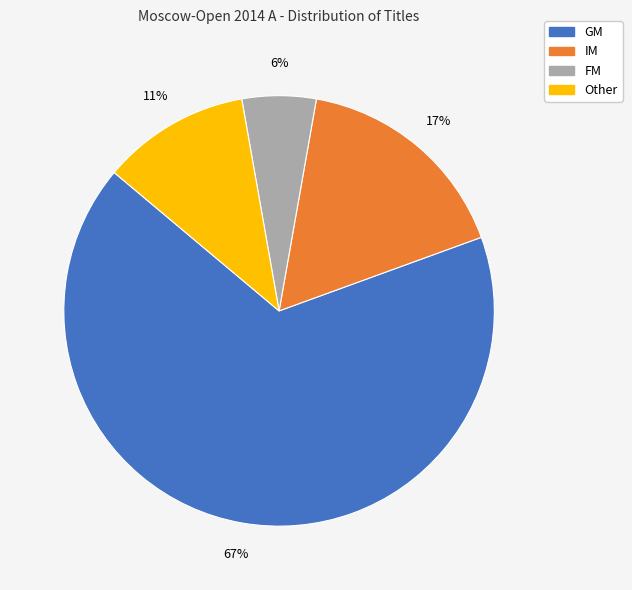

How many slices are in this pie chart?

4